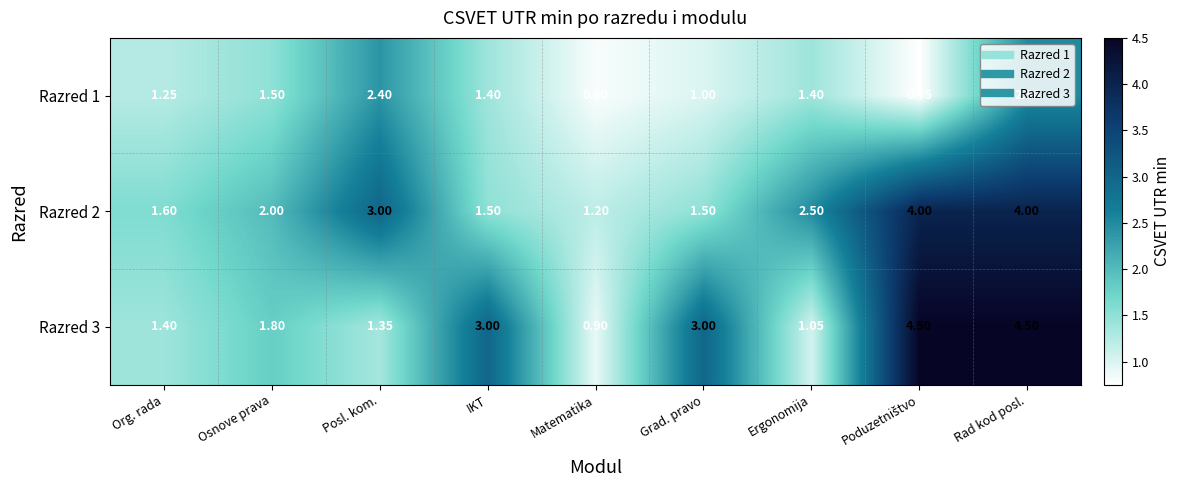

How many values in the Razred 1 series are below 1?

2